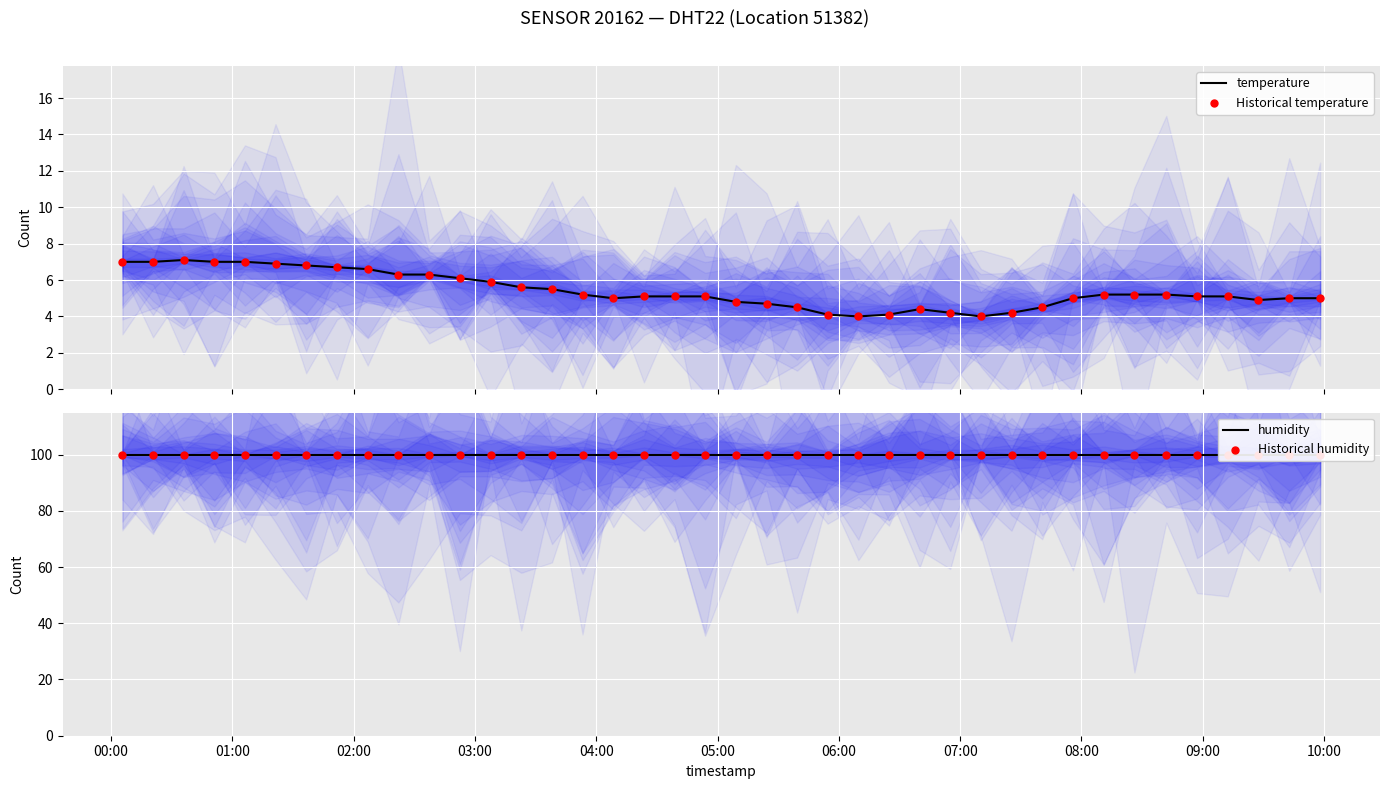

At how many categories does at least one series exceed 46?

40